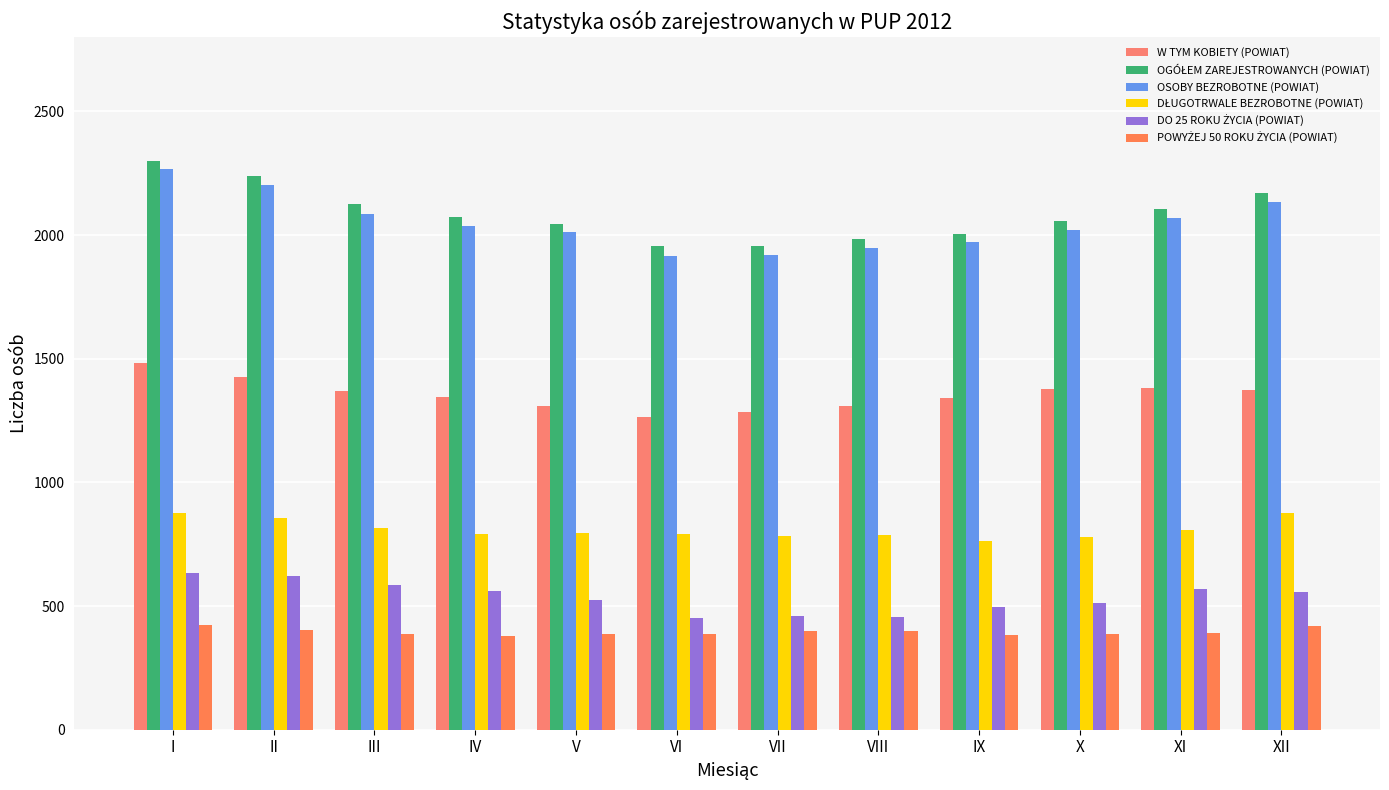

How many groups of bars are there?

12